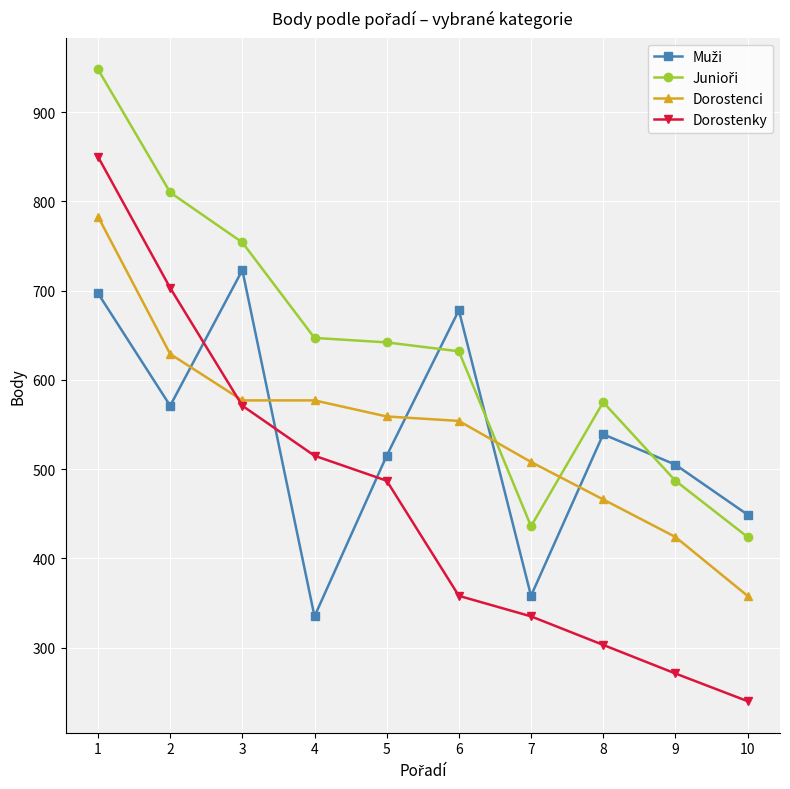

Which series changed the most between 3 and 8?

Dorostenky